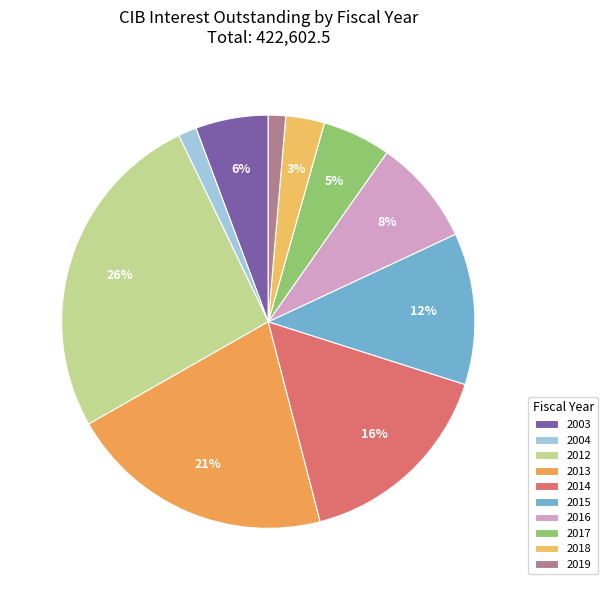

How many slices are in this pie chart?

10